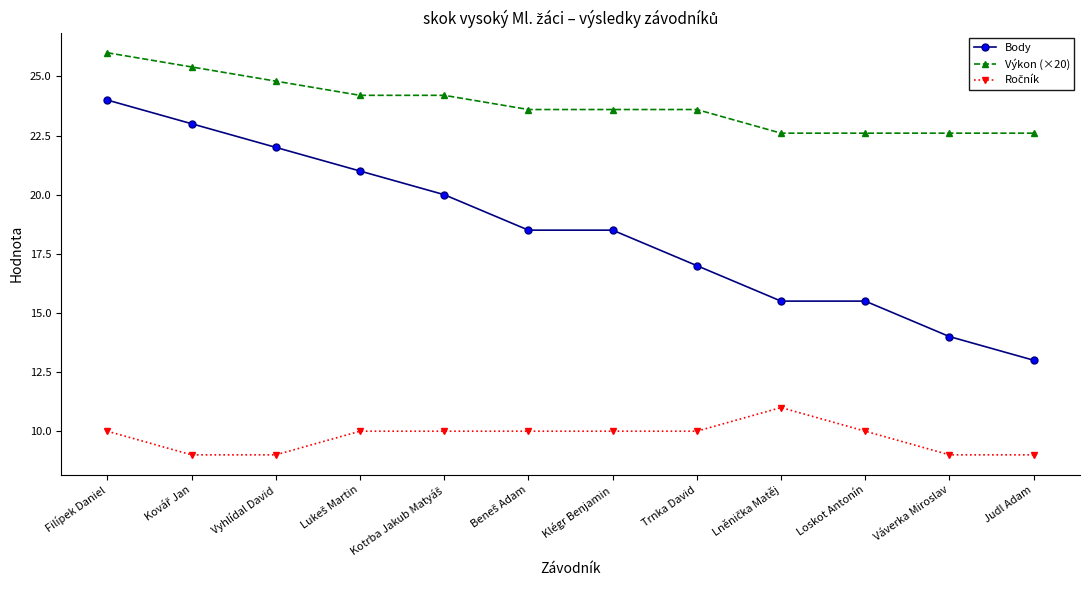

At which label does Body reach its minimum?

Judl Adam